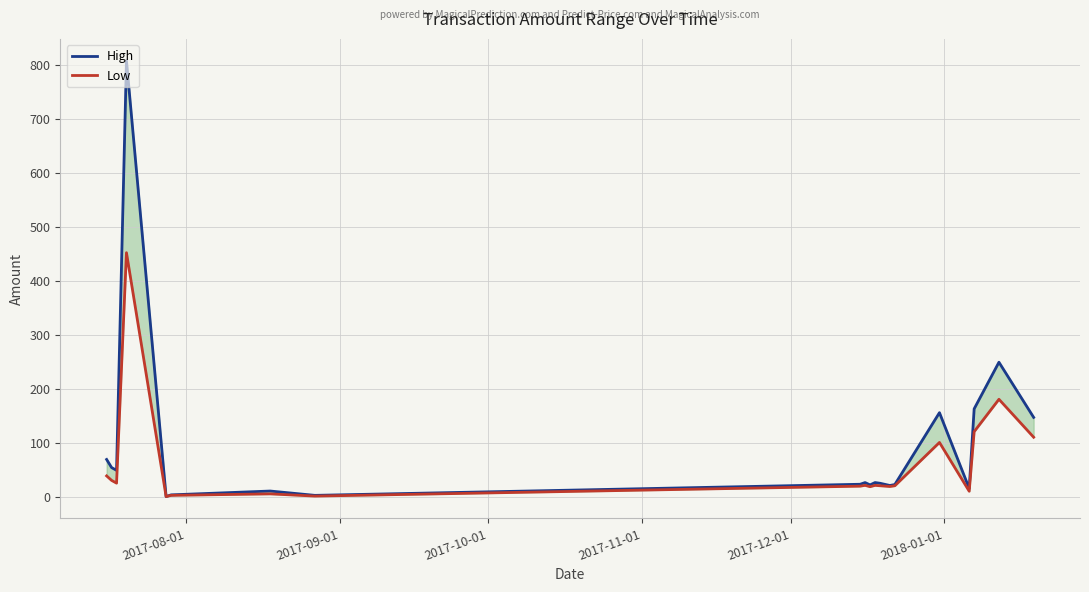

What is the difference between the second highest and minimum values in the Low series?

180.3